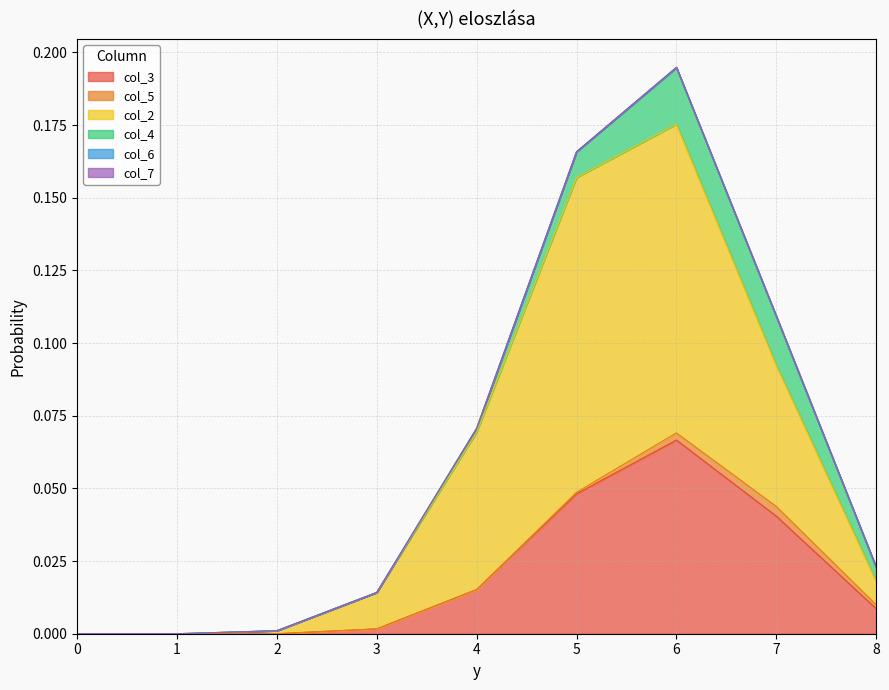

The col_2 series shows 0.1 at 6. True or false?

True